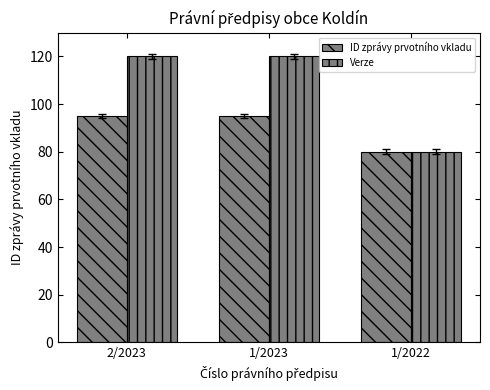

How many bars are there in total?

6